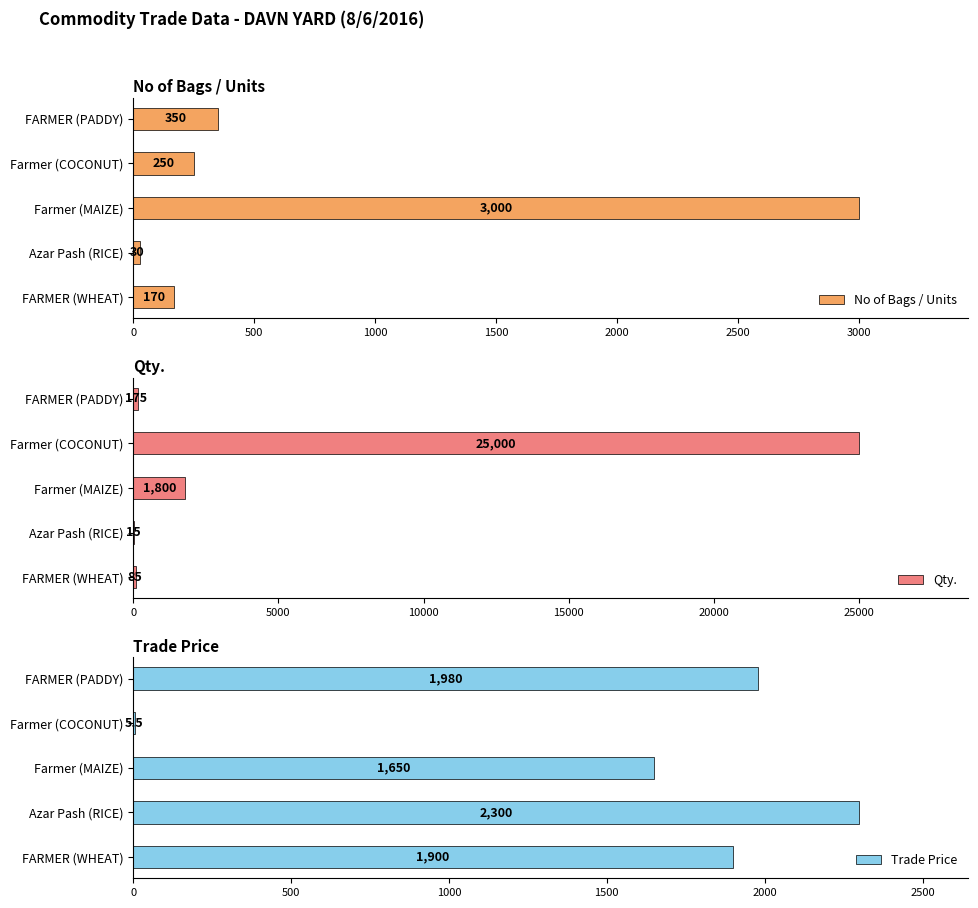

List the labels in order of No of Bags / Units value, smallest first.

Azar Pash (RICE), FARMER (WHEAT), Farmer (COCONUT), FARMER (PADDY), Farmer (MAIZE)